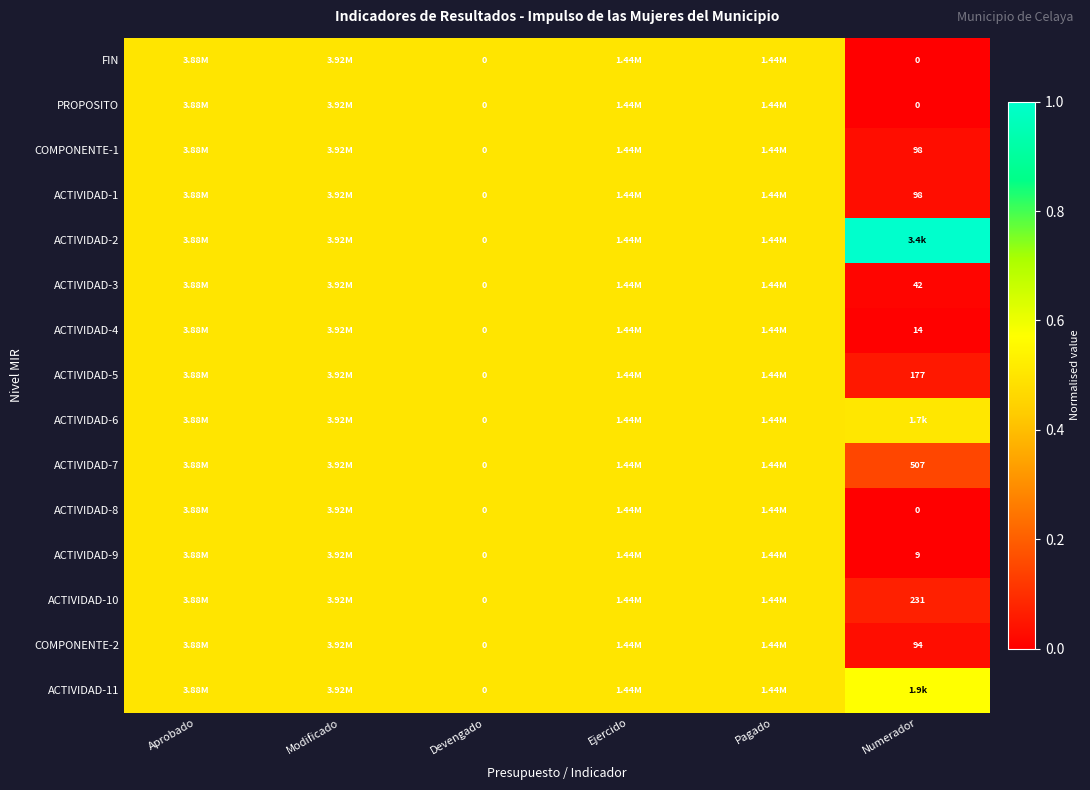

Which label corresponds to the smallest value in the chart?

Numerador